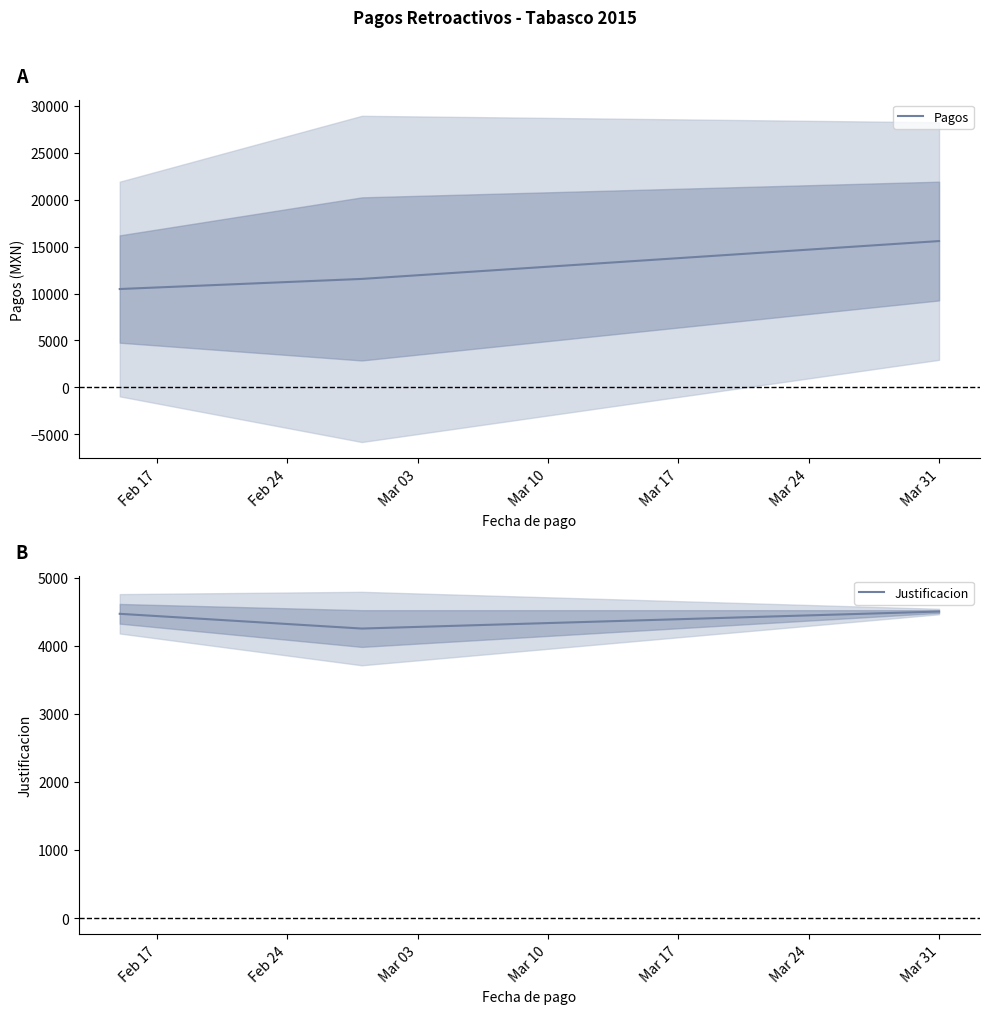

What is the minimum value for Pagos?

10479.0